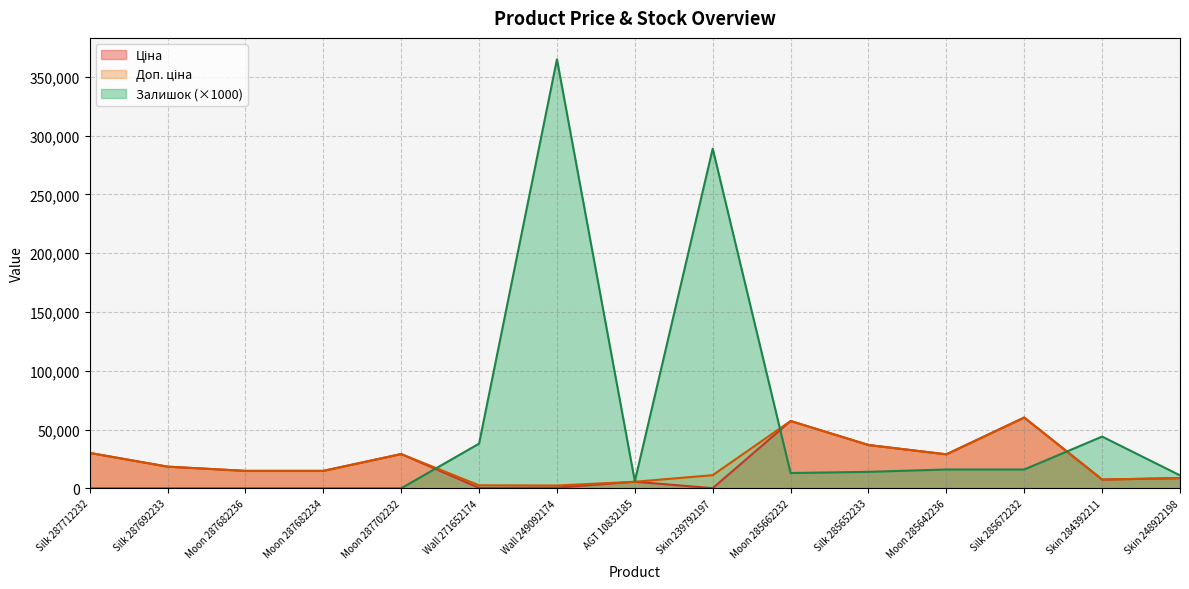

Which category has the highest value in the Доп. ціна series?

Silk 285672232